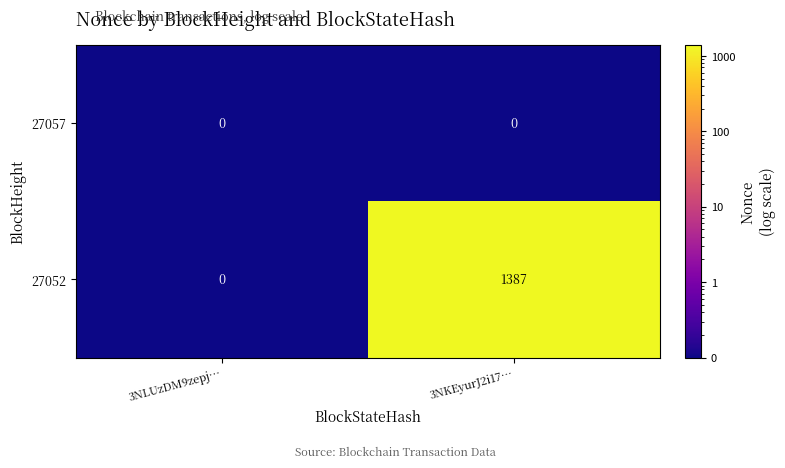

List the series in order of their peak value, lowest first.

27057, 27052